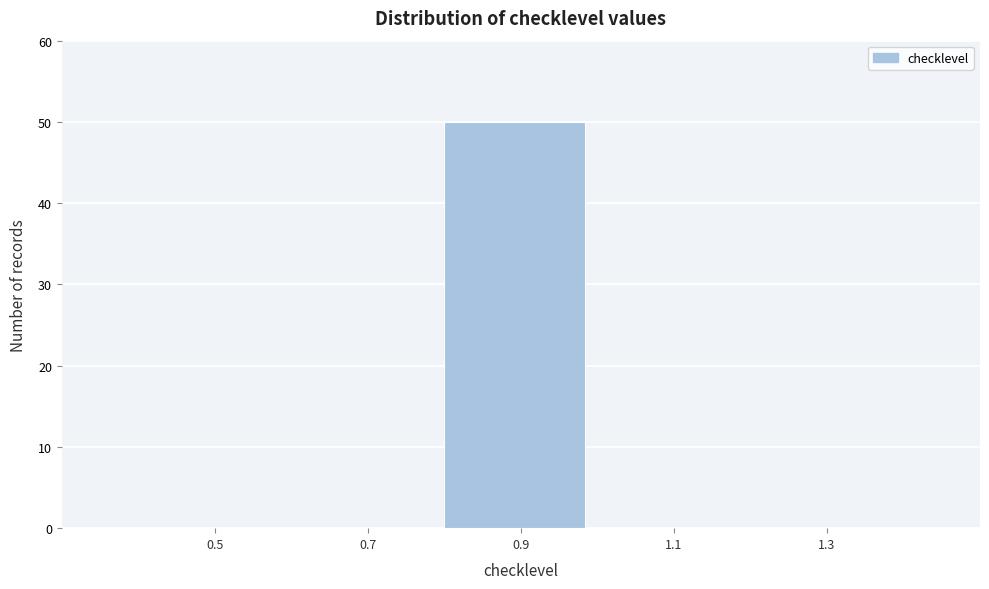

Reading right to left, transcribe all the data shown in this chart.

1.3=0	1.1=0	0.9=50	0.7=0	0.5=0